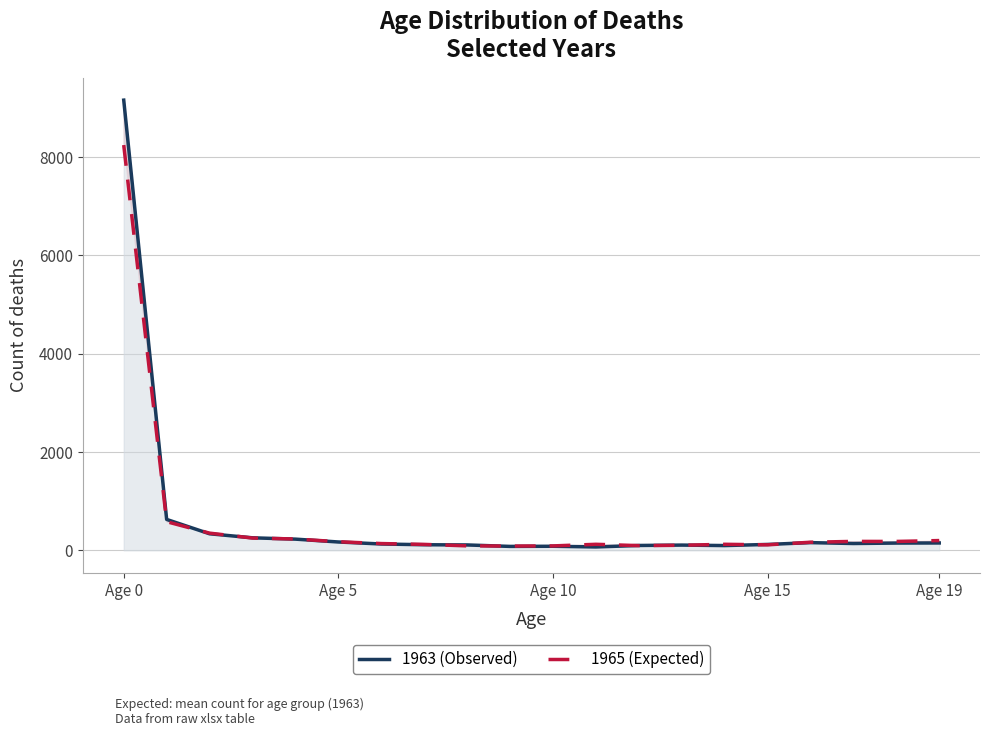

What is the difference between the highest and lowest values at Age 19?

49